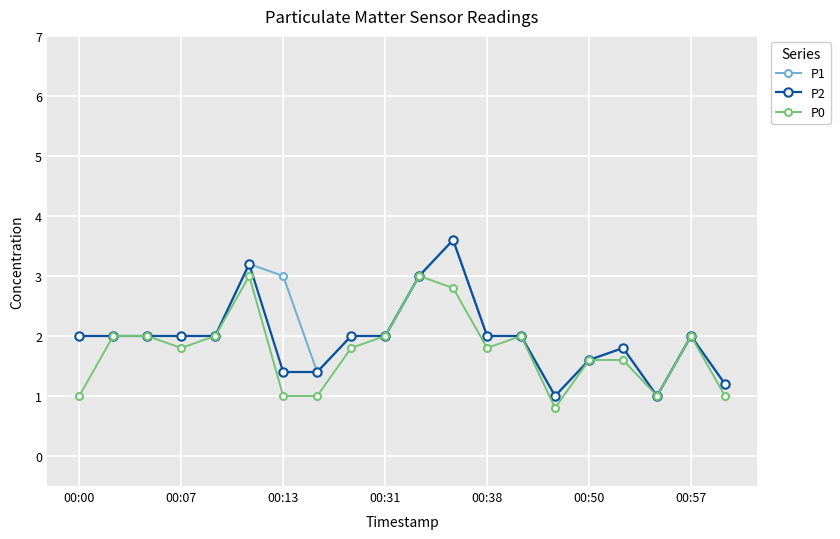

Count the number of data series in this chart.

3